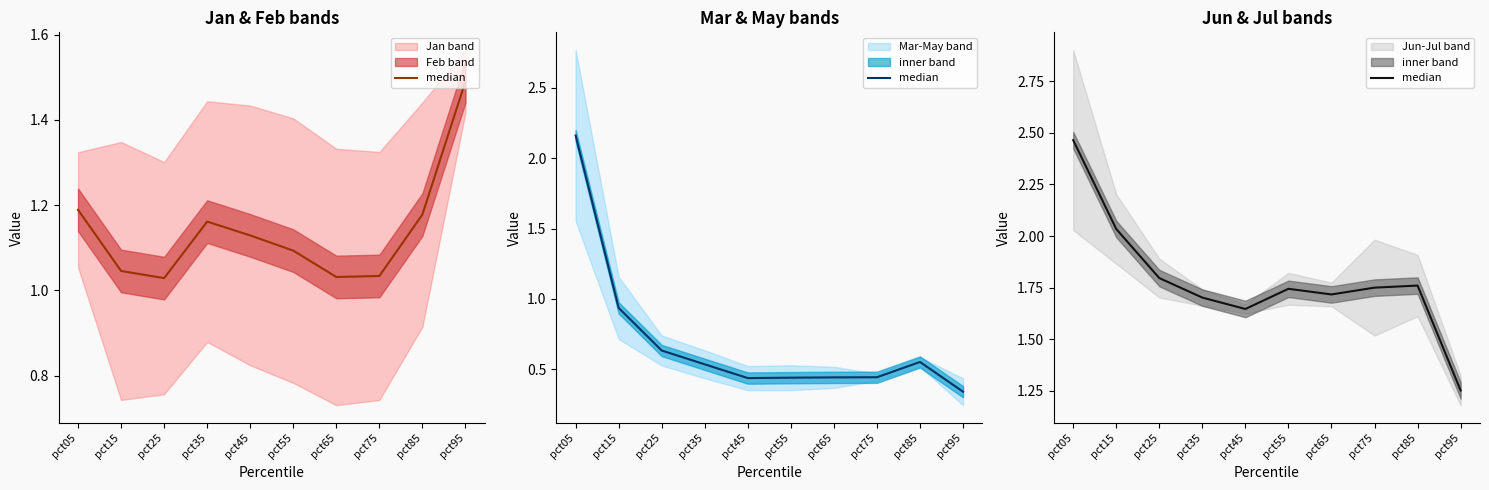

True or false: the data has more than 1 interior local peaks.

True